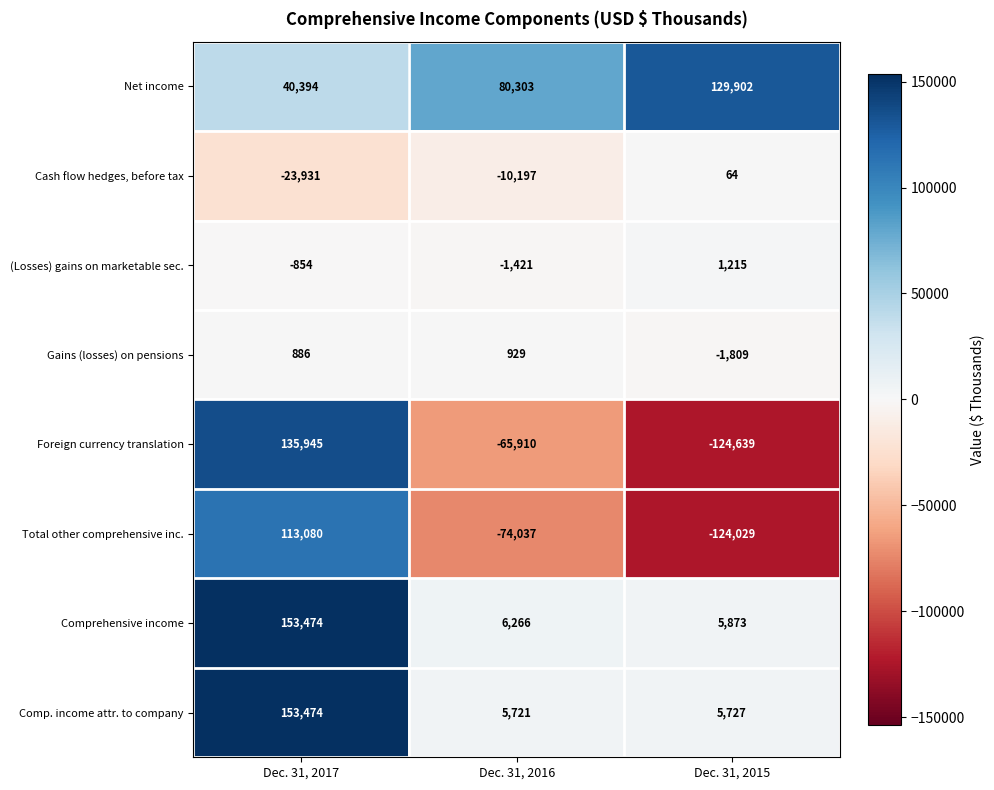

How many categories are shown in the chart?

3